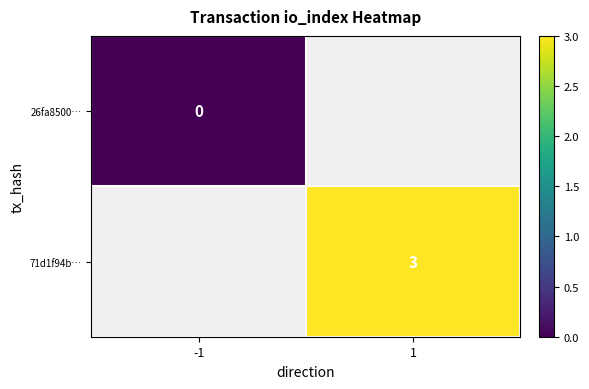

What is the greatest value displayed?

3.0